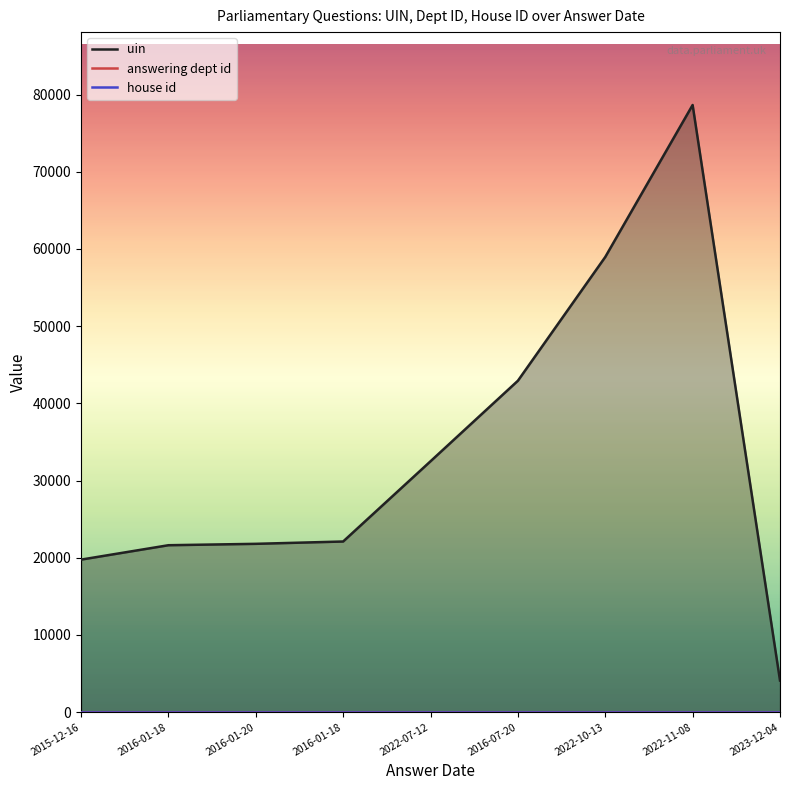

At how many categories does at least one series exceed 53390?

2